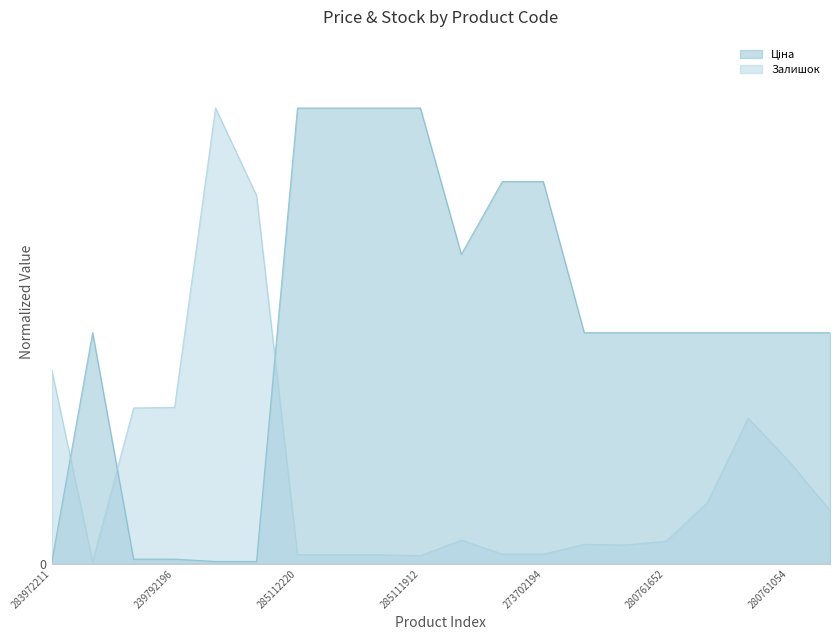

What position from the right is 273702193?

9